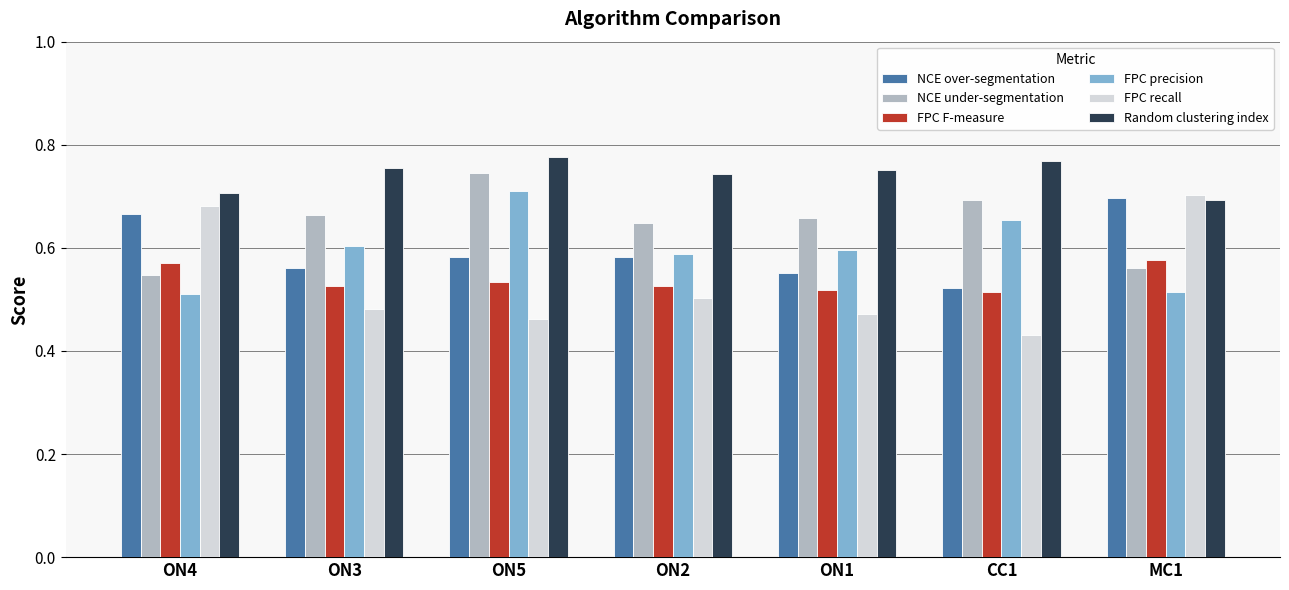

At how many categories does at least one series exceed 0?

7